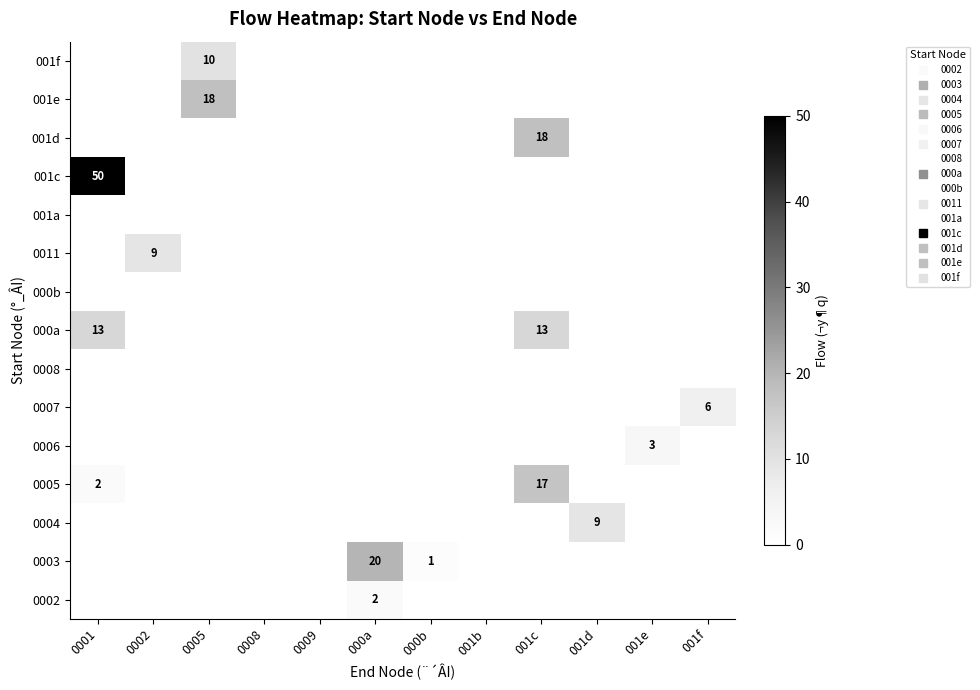

At which category is the sum across all series the highest?

0001